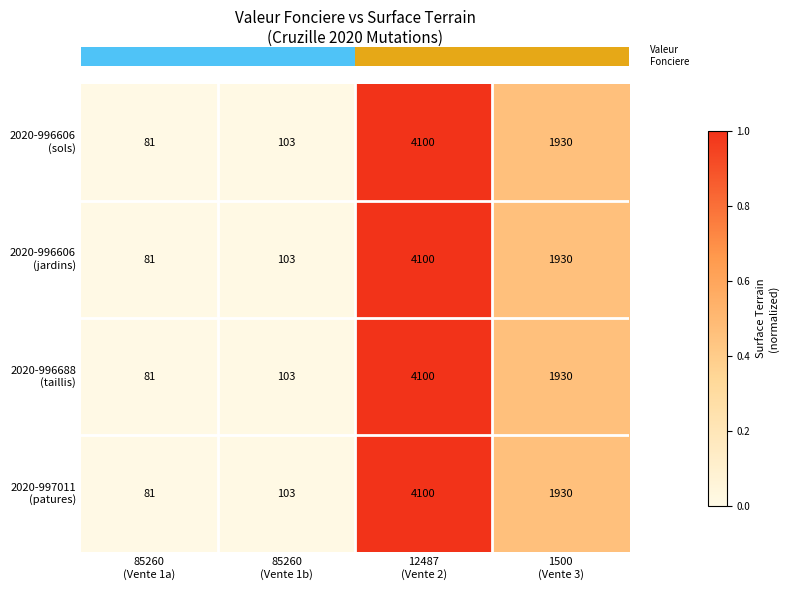

What is the smallest value displayed?

81